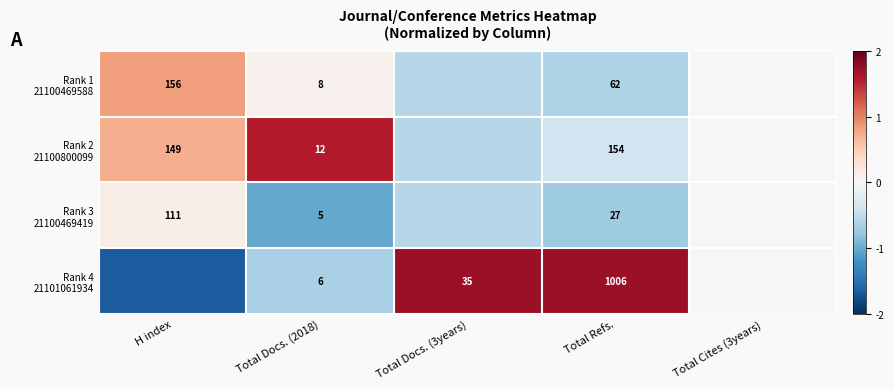

Rank the series at Total Cites (3years) from highest to lowest value.

Rank 1 21100469588, Rank 2 21100800099, Rank 3 21100469419, Rank 4 21101061934